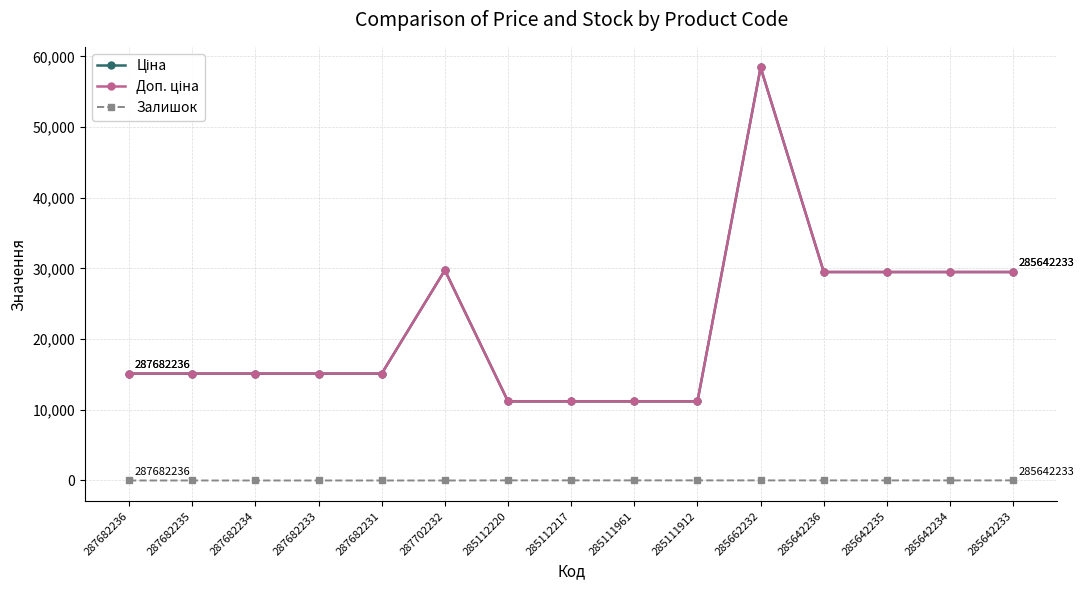

At how many categories does at least one series exceed 26985?

6